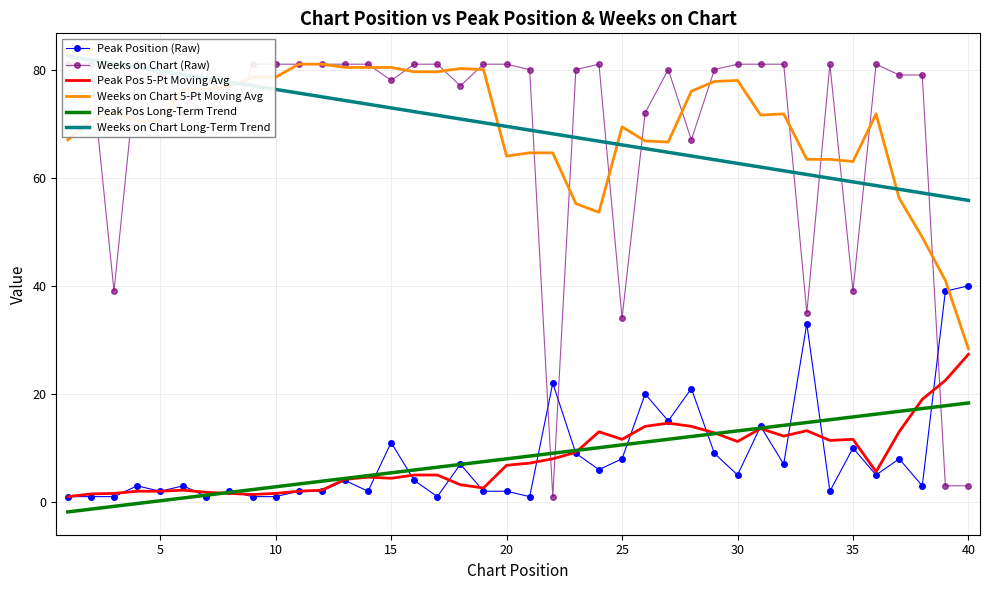

True or false: Peak Position (Raw) and Weeks on Chart 5-Pt Moving Avg intersect in this chart.

True